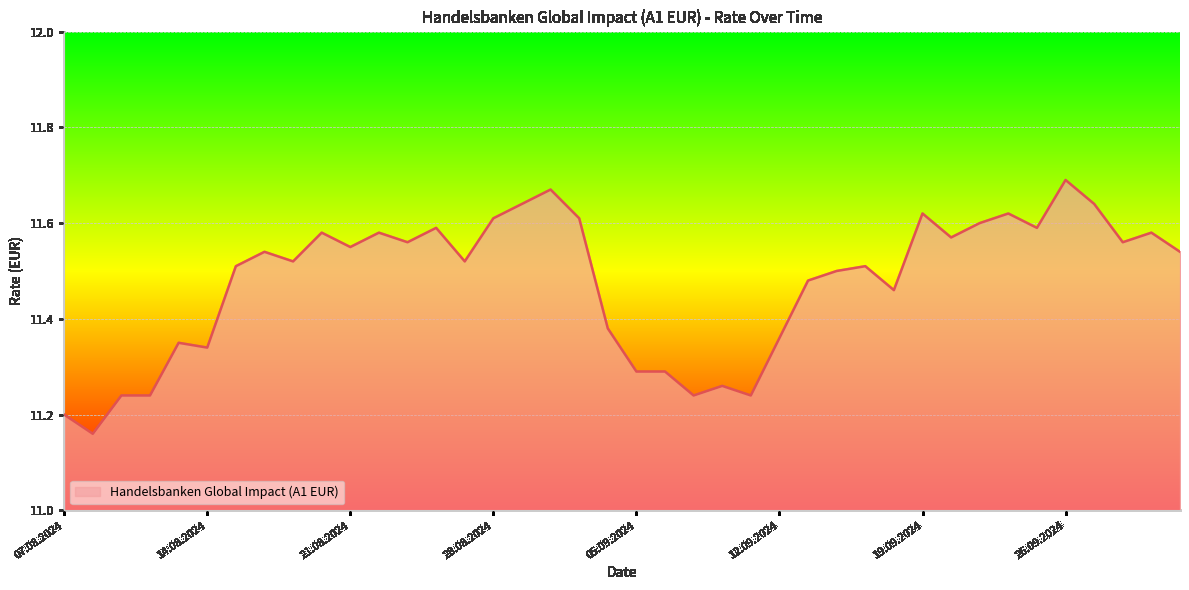

What is the difference between the maximum and minimum values?

0.5